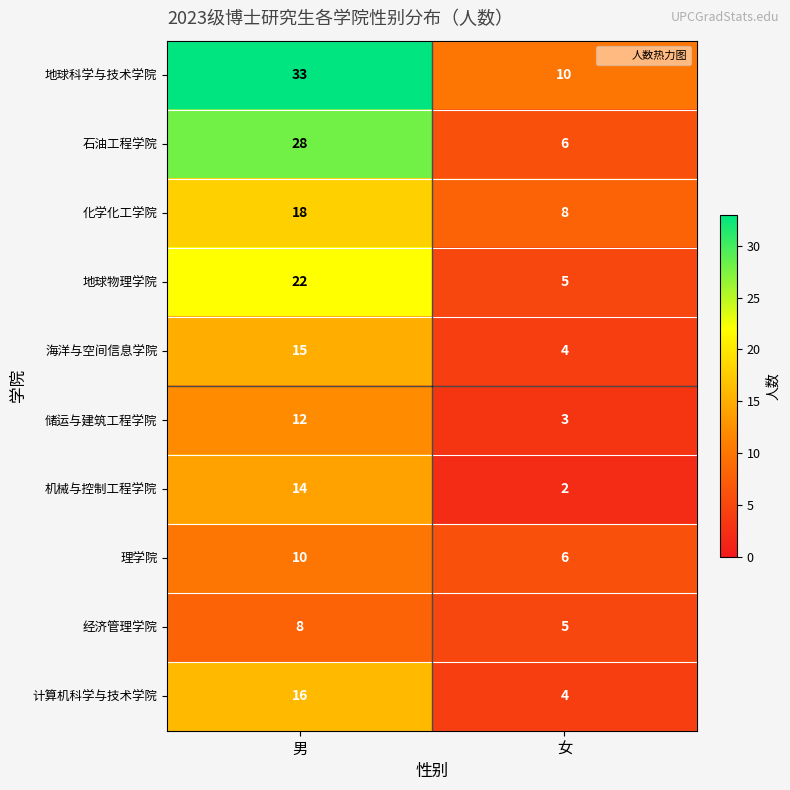

Reading left to right, transcribe all the data shown in this chart.

地球科学与技术学院: 33	10
石油工程学院: 28	6
化学化工学院: 18	8
地球物理学院: 22	5
海洋与空间信息学院: 15	4
储运与建筑工程学院: 12	3
机械与控制工程学院: 14	2
理学院: 10	6
经济管理学院: 8	5
计算机科学与技术学院: 16	4